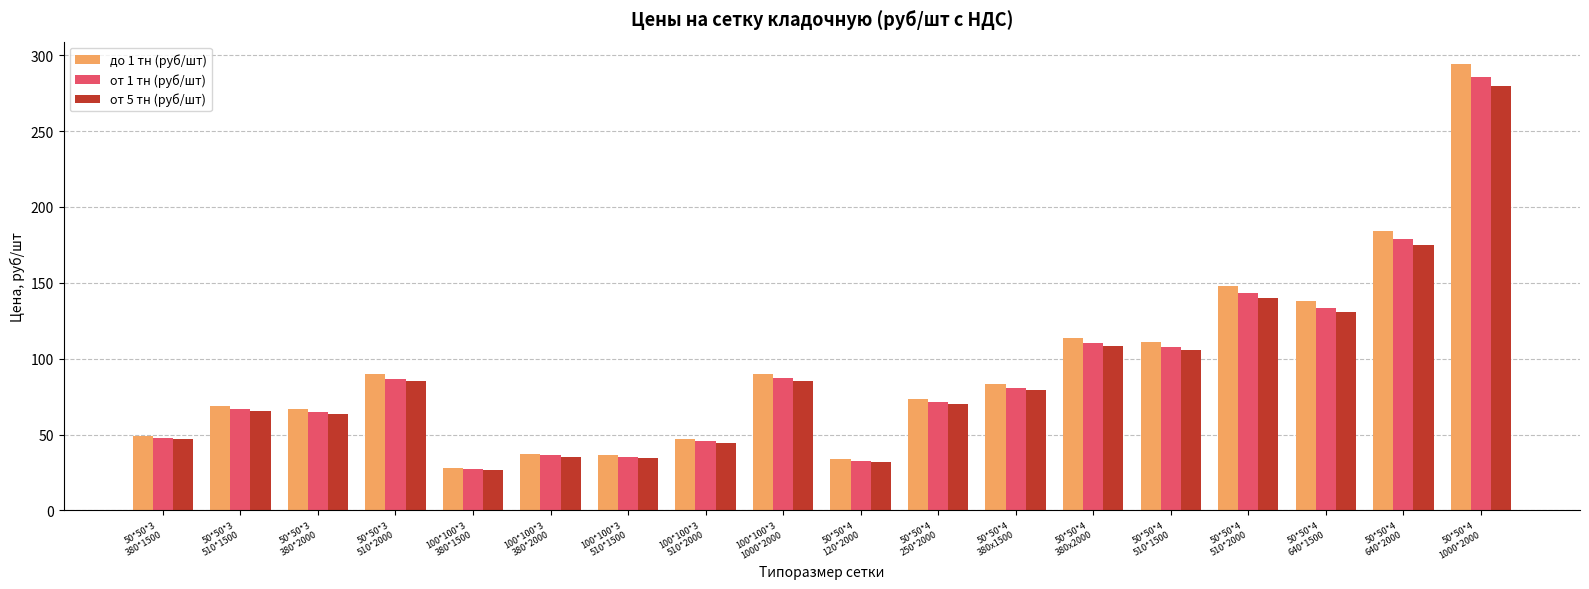

What is the sum of all до 1 тн (руб/шт) values?

1692.8